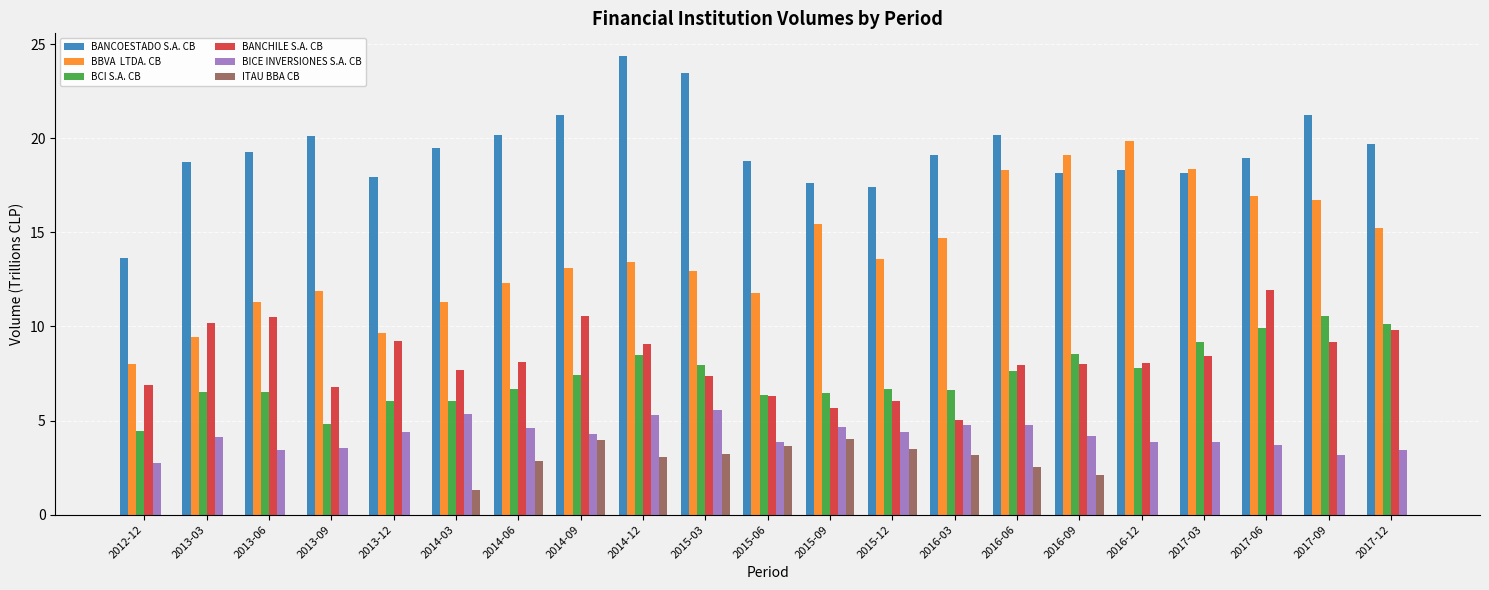

Which category has the highest value across all series?

2014-12